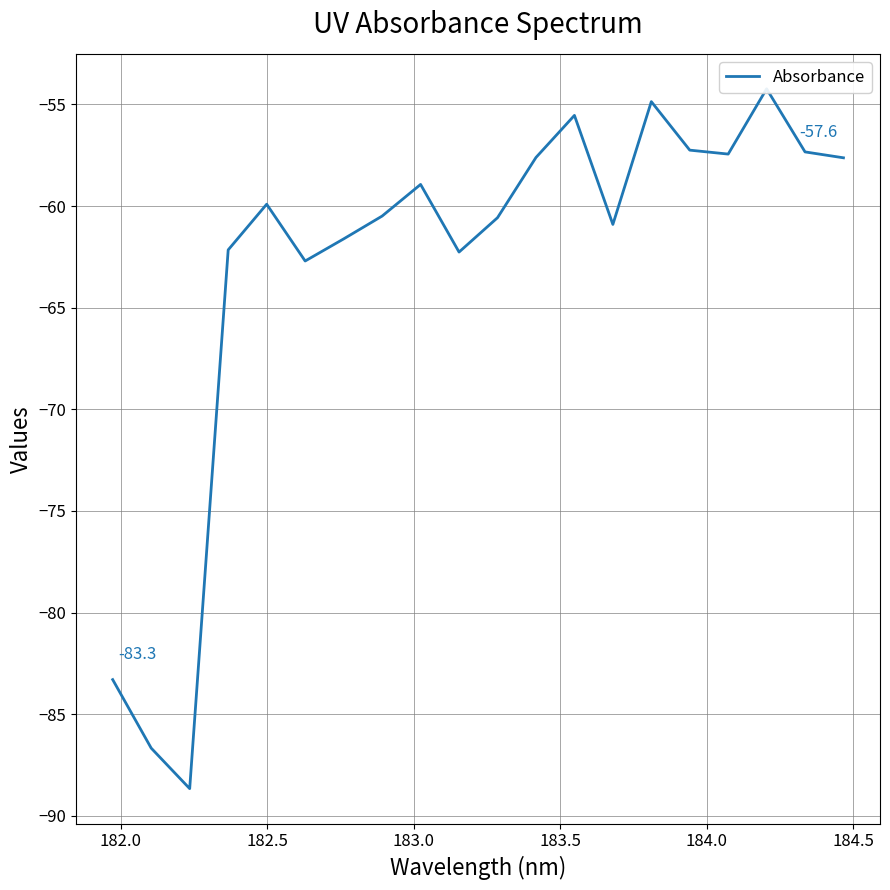

How many interior local peaks (higher than both neighbors) does the data have?

5